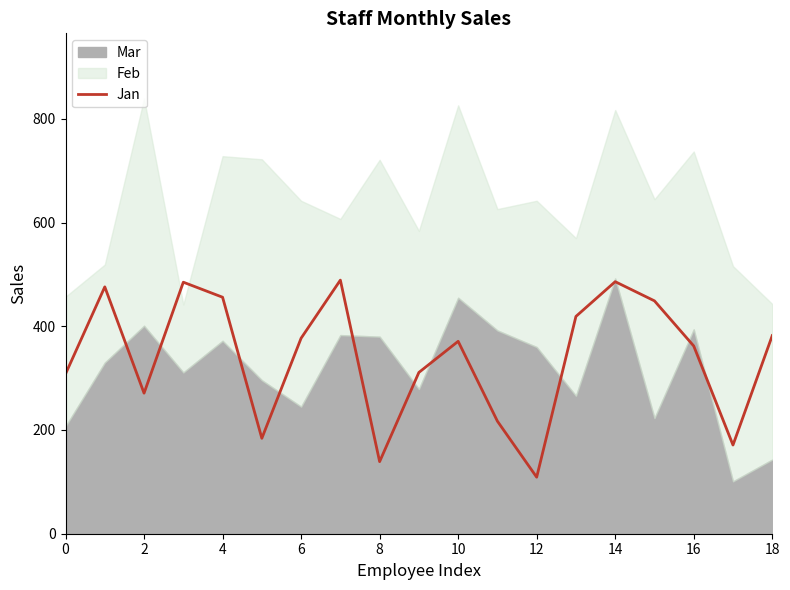

Is it true that the value at 14 is 486?

True